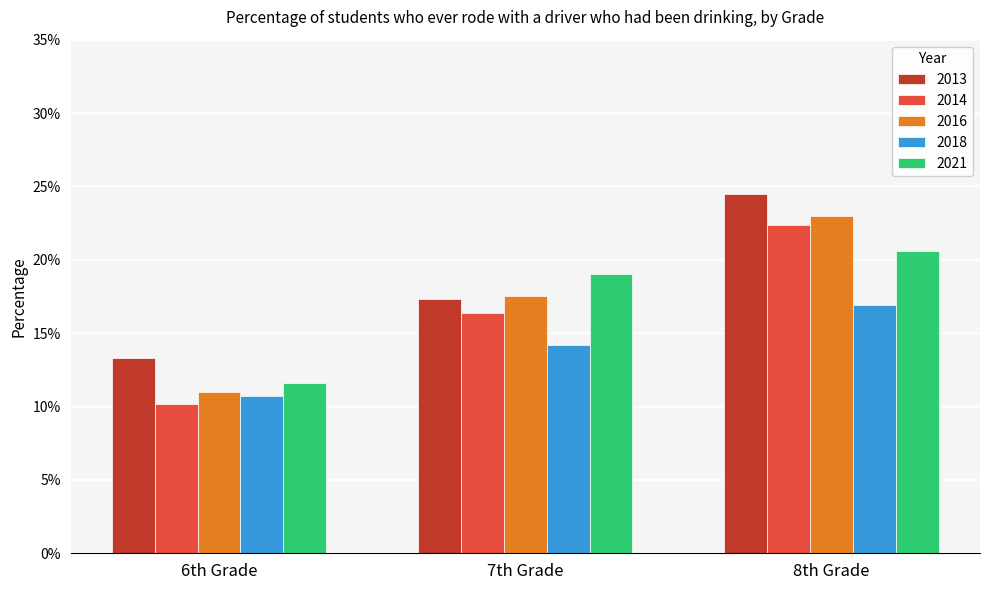

Does the chart contain stacked bars?

No